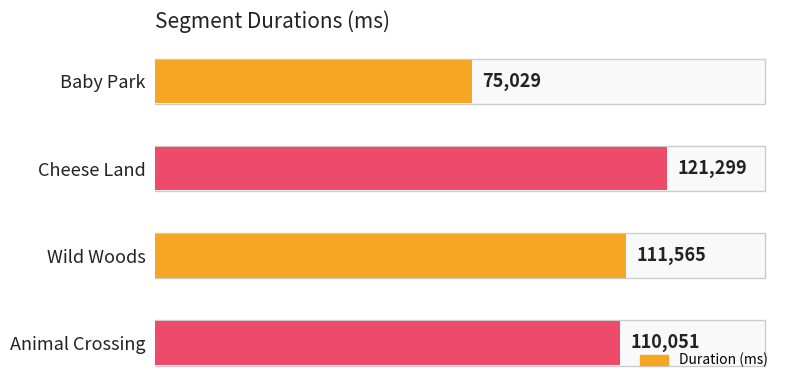

The chart shows a value of 23642 at Wild Woods. True or false?

False